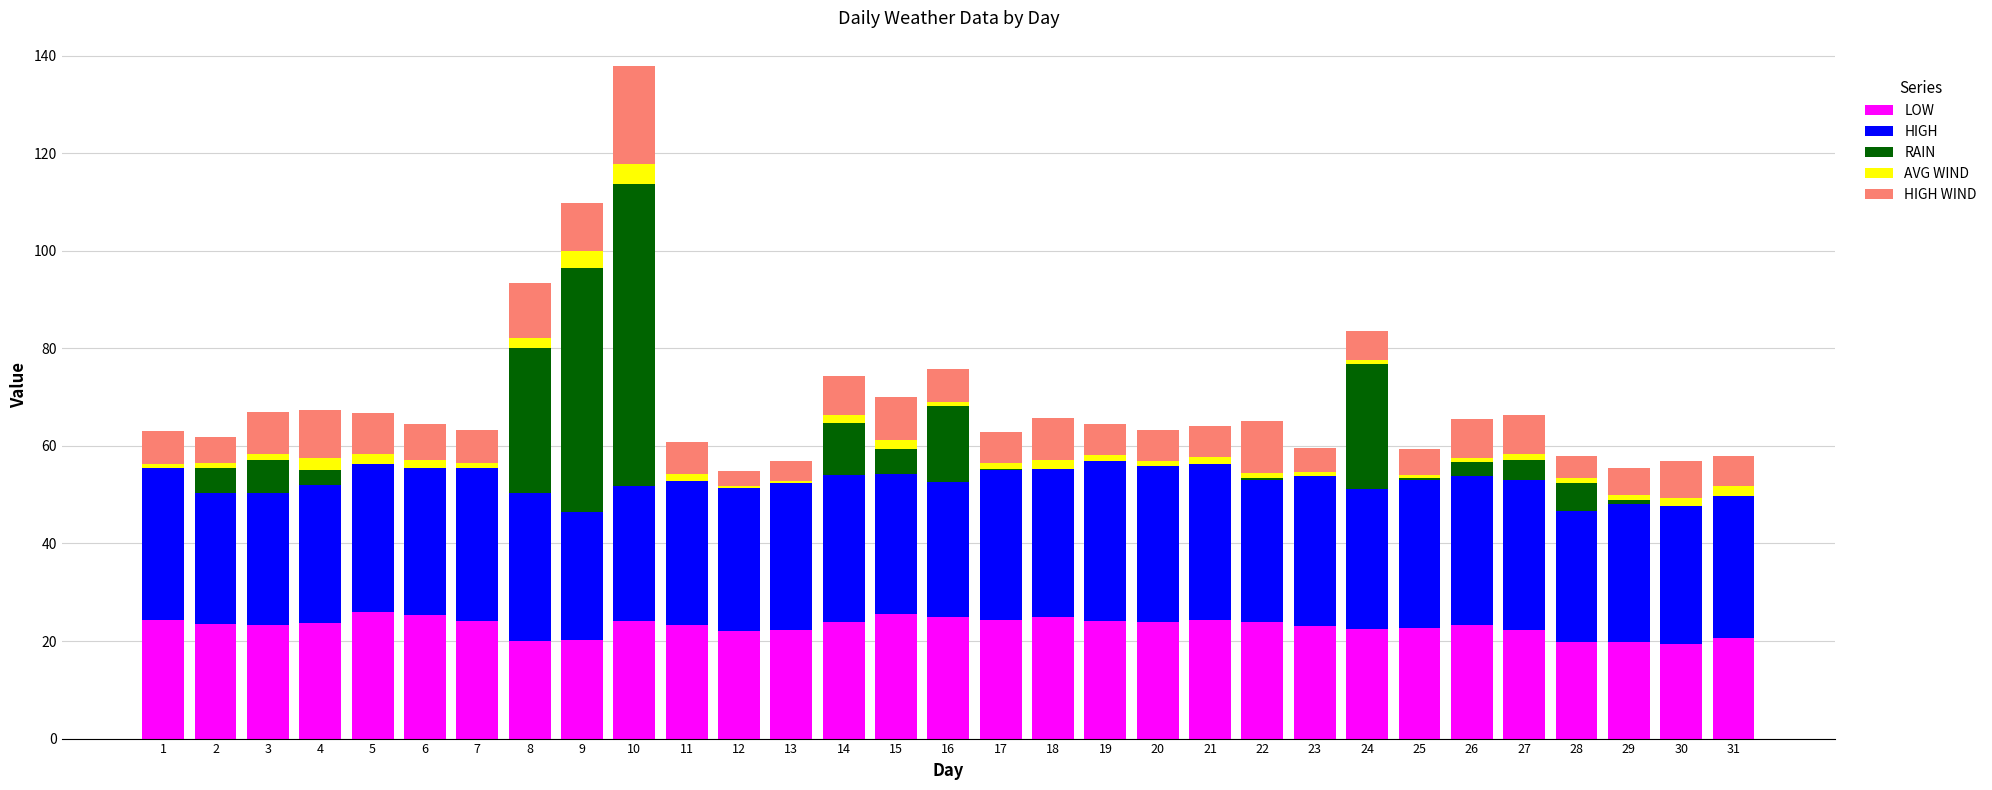

At which category is the sum across all series the highest?

10